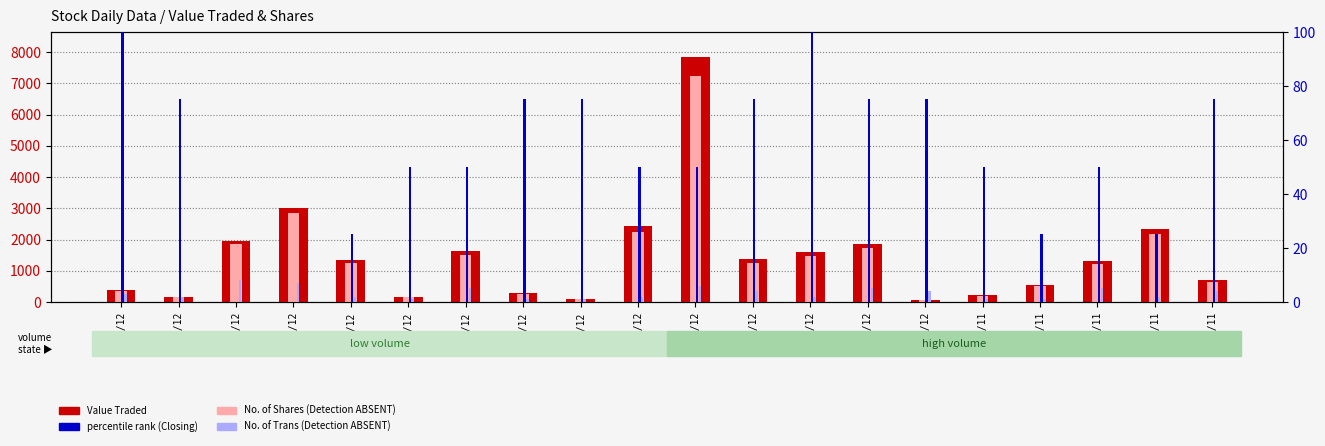

What is the spread (max minus min) of values at 15/12?

1615